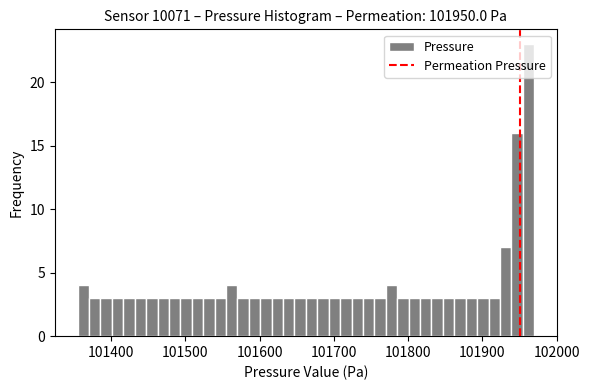

Around what value on the x-axis is the tallest bar? Give the approximate position of its centre, as read against the axis.

101960